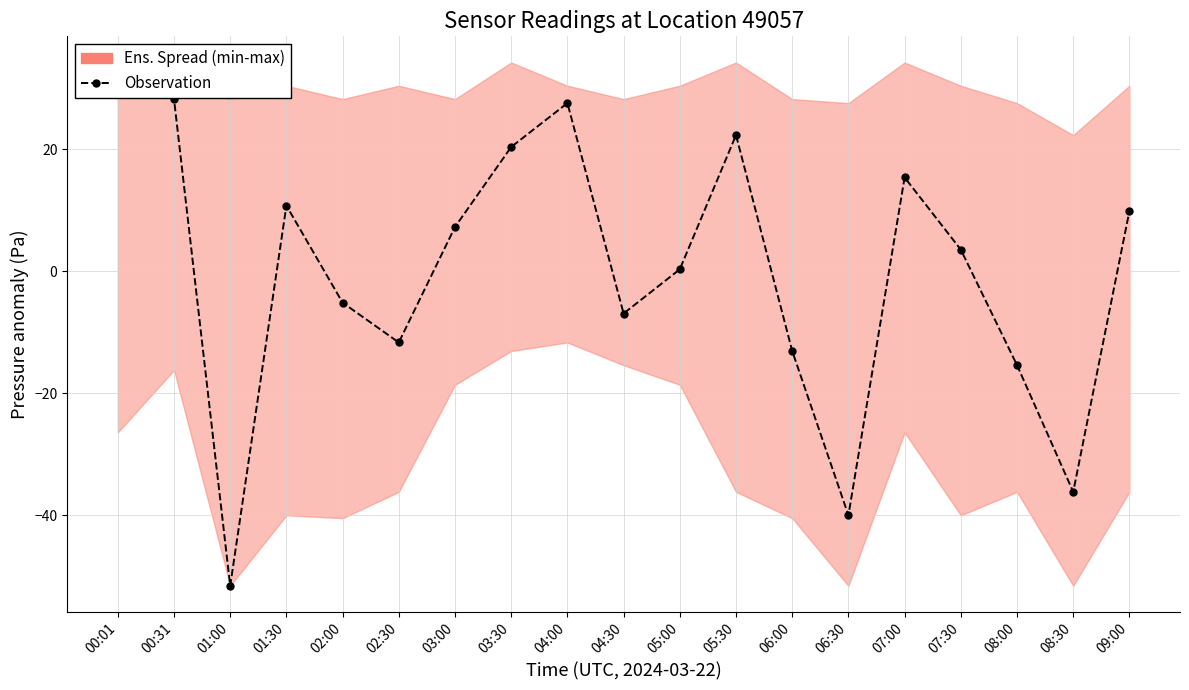

Reading left to right, list all the values displayed in this chart.

34.2	28.2	-51.6	10.8	-5.1	-11.7	7.3	20.4	27.6	-6.9	0.3	22.3	-13.1	-40.0	15.4	3.5	-15.4	-36.2	9.9